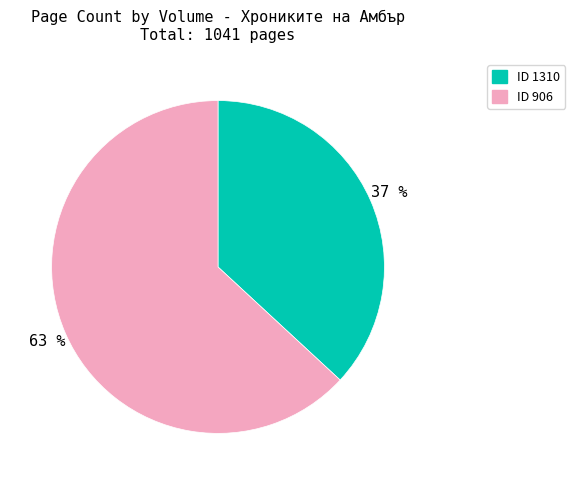

What is the largest slice in the pie chart?

ID 906